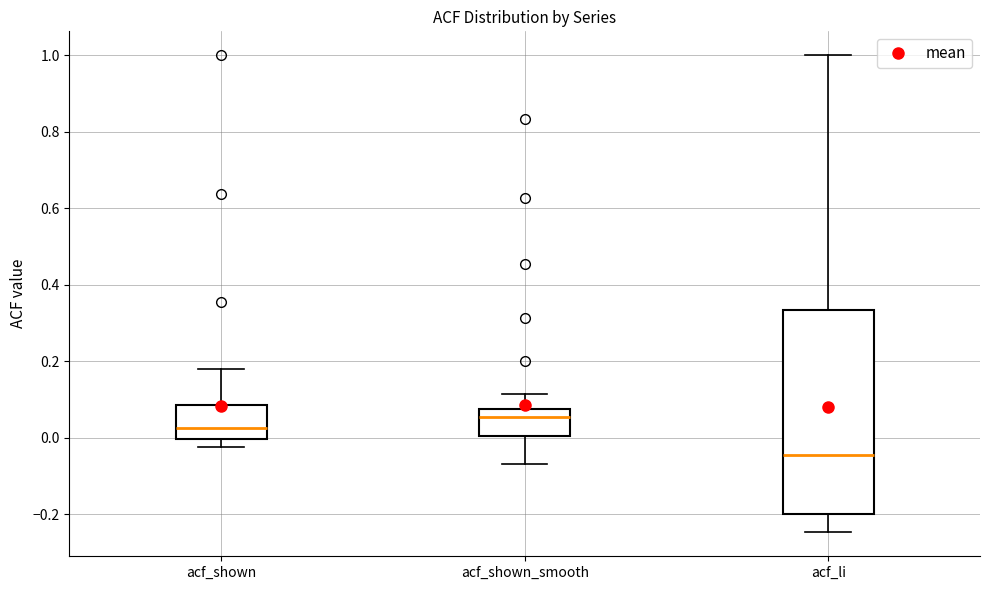

Which box's median line is the highest?

acf_shown_smooth